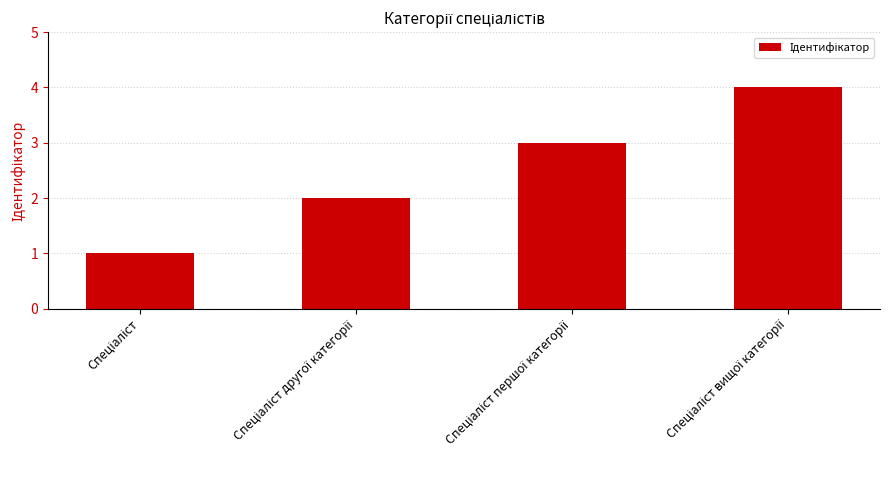

What is the greatest value displayed?

4